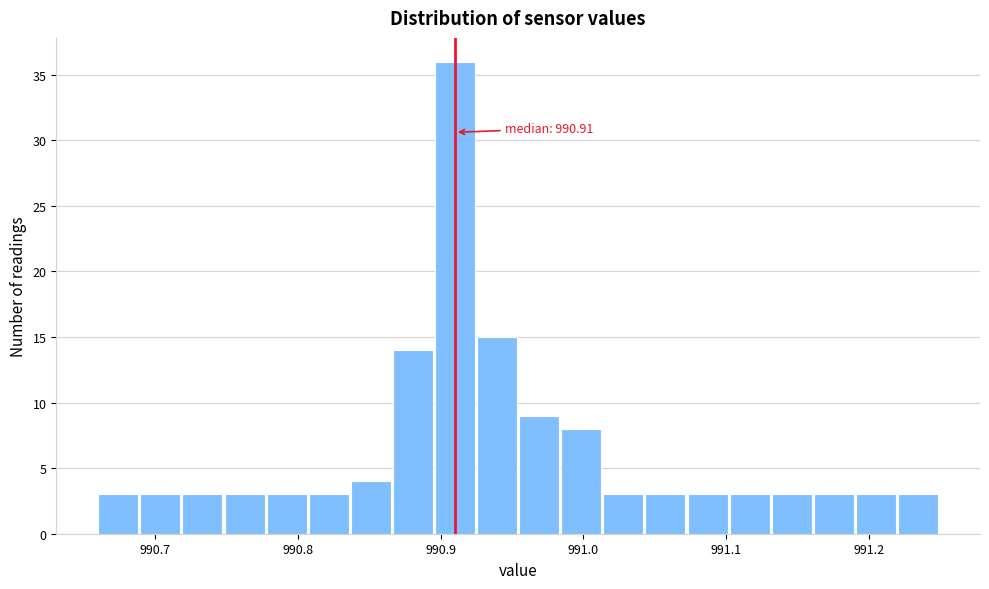

Read against the x-axis, roughly where is the centre of the tallest bar?

990.91